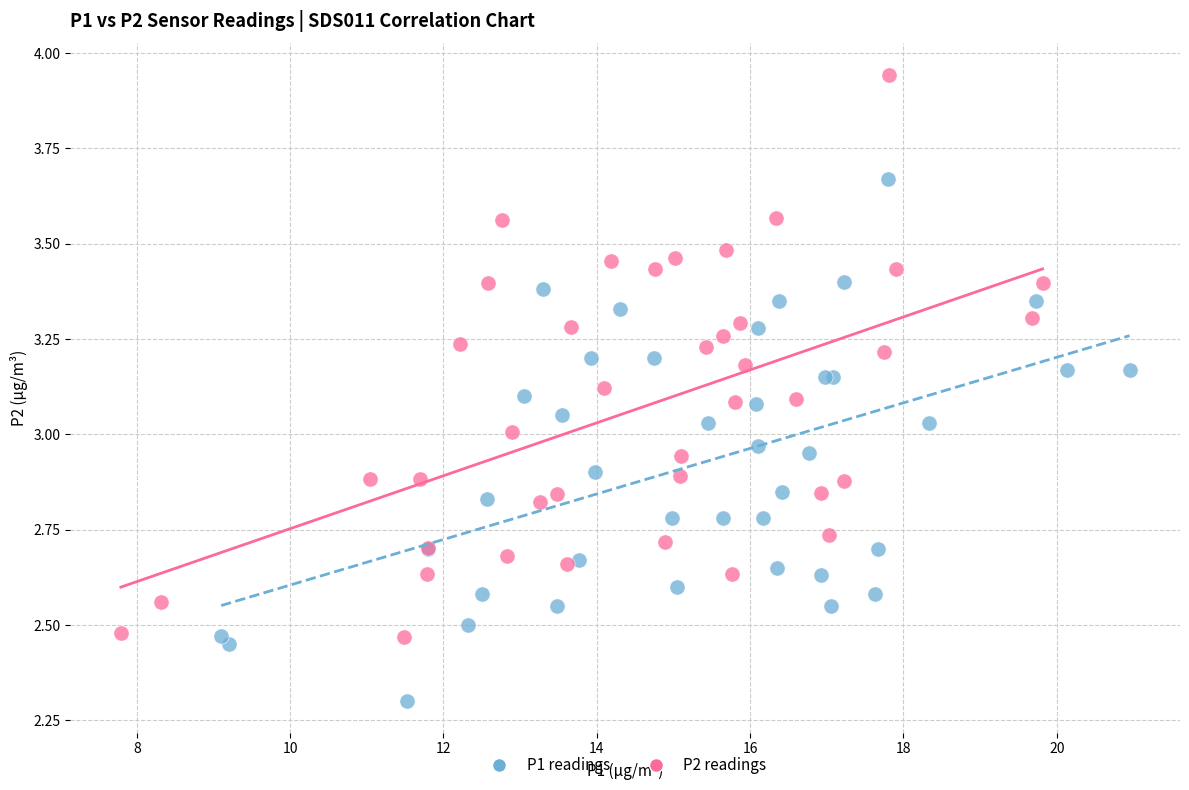

What are all the series names shown in the legend?

P1 readings, P2 readings